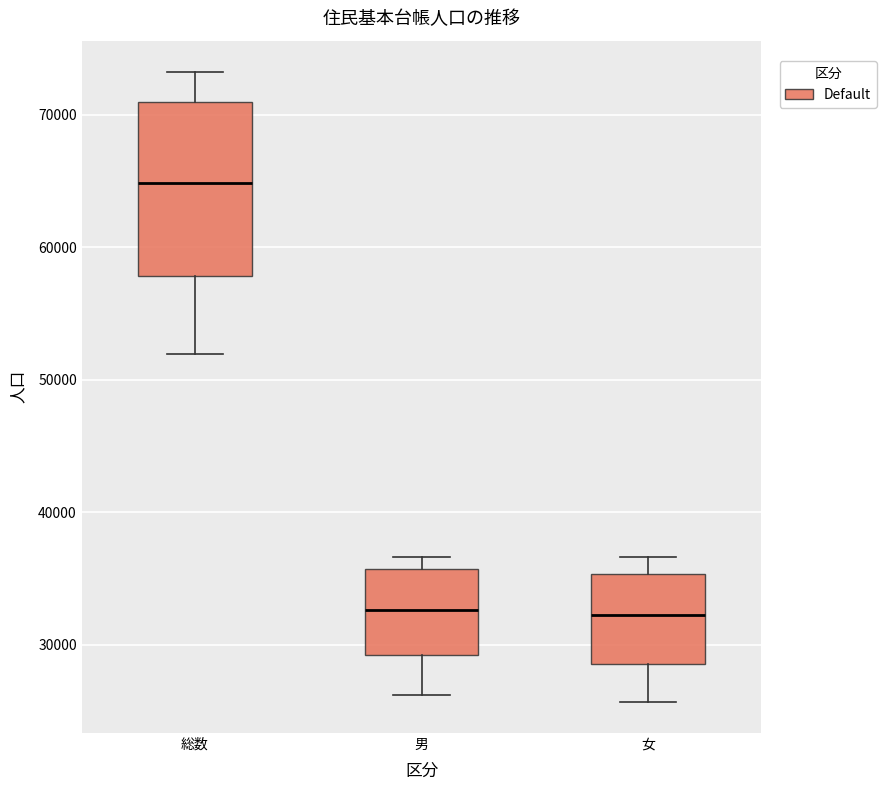

Which box is the tallest, from its lower edge to its upper edge?

総数